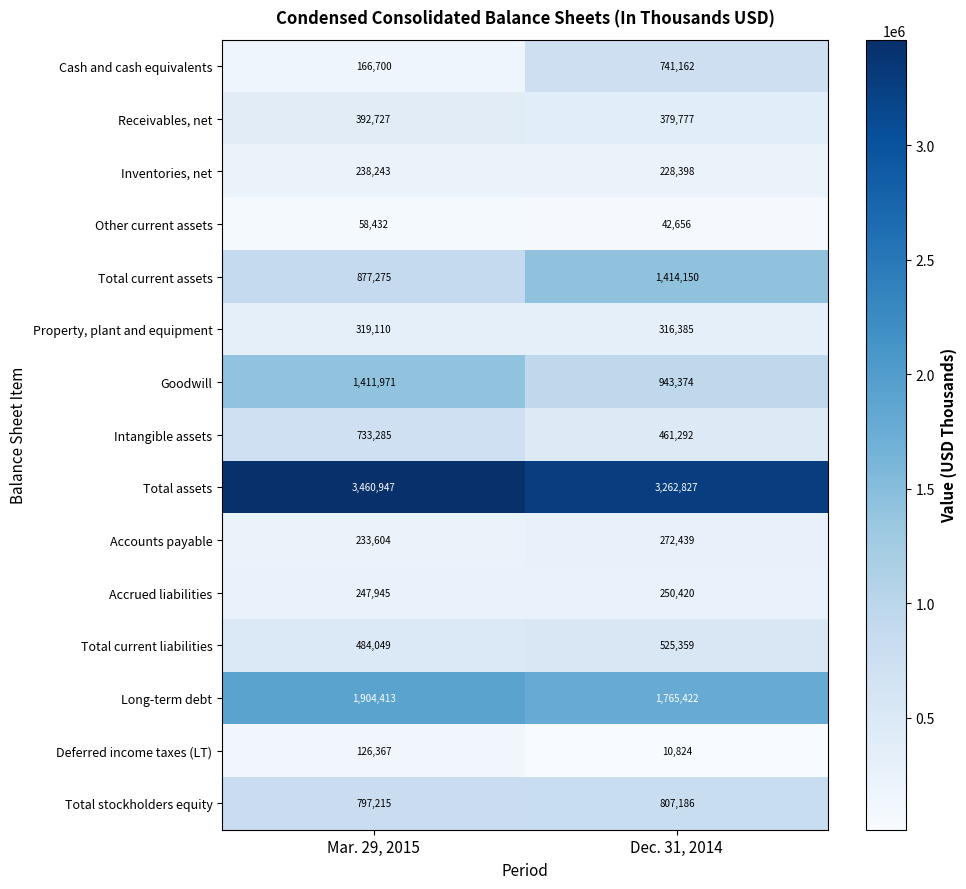

Which label corresponds to the largest value in the chart?

Mar. 29, 2015